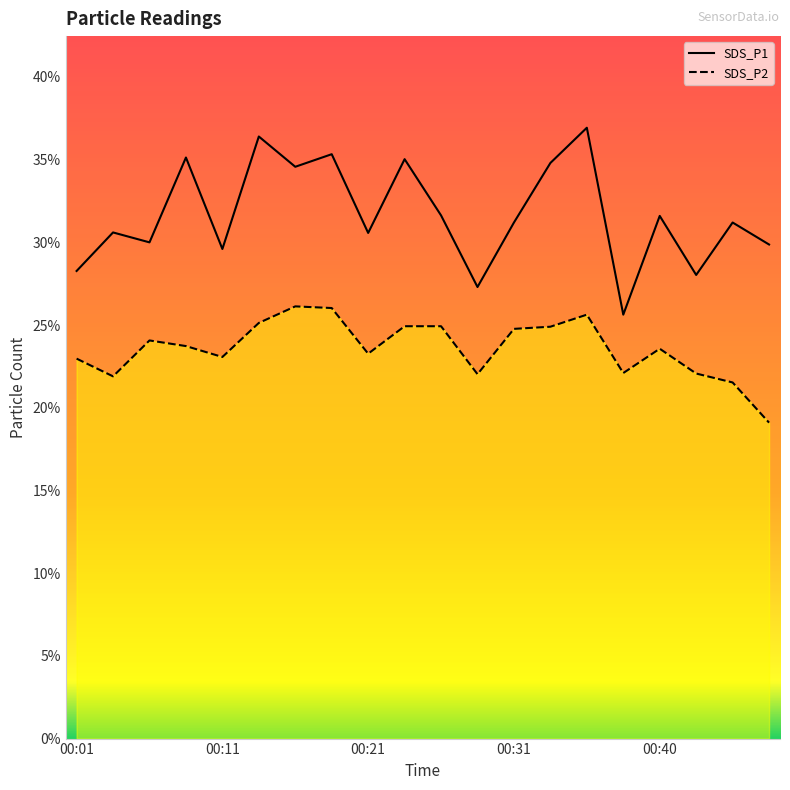

List the labels in order of SDS_P1 value, smallest first.

00:38, 00:28, 00:43, 00:01, 00:11, 00:48, 00:06, 00:21, 00:04, 00:31, 00:45, 00:40, 00:26, 00:16, 00:33, 00:23, 00:09, 00:19, 00:14, 00:36